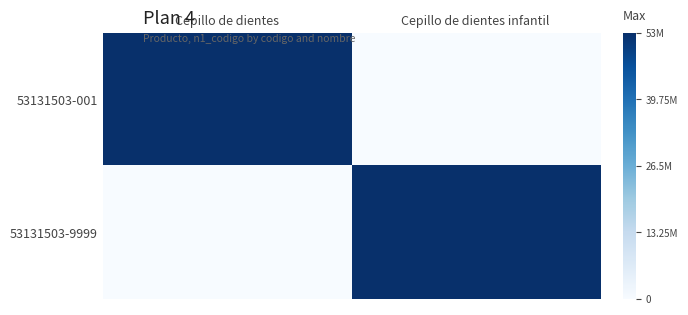

At Cepillo de dientes, list the series in order from largest to smallest.

53131503-001, 53131503-9999